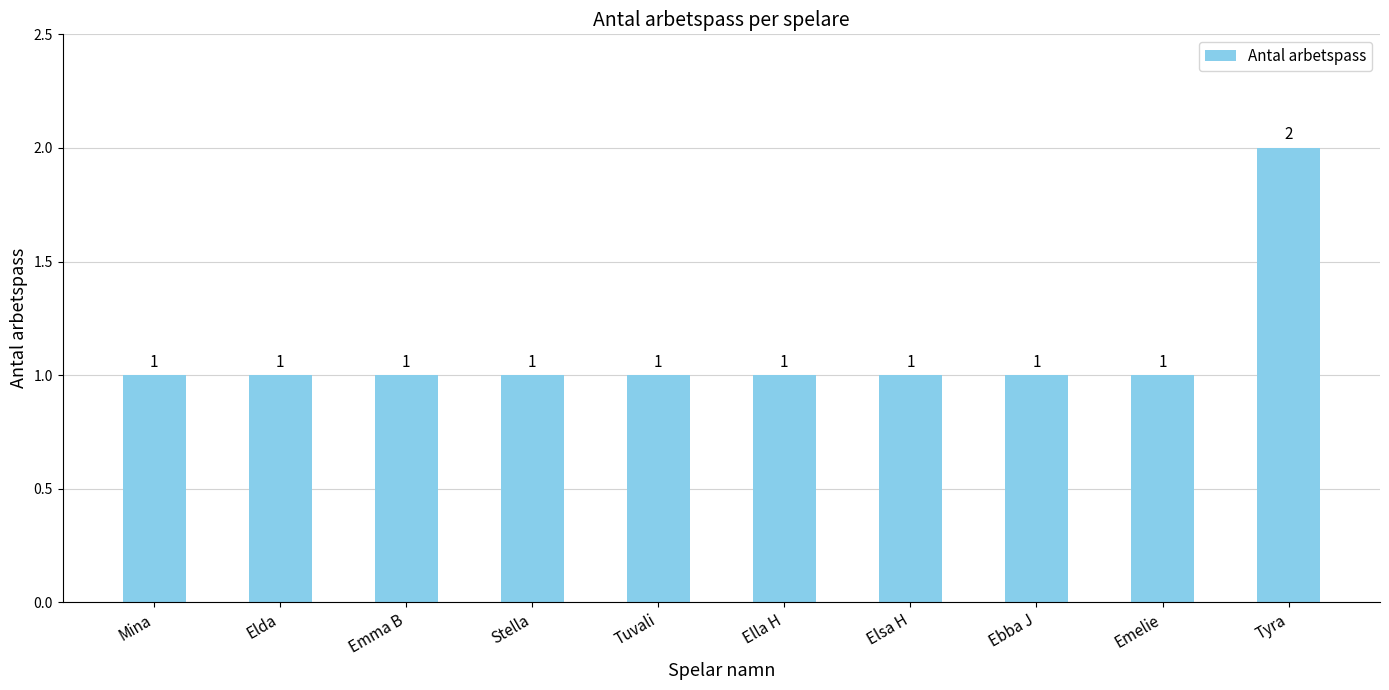

Reading right to left, transcribe all the data shown in this chart.

Tyra=2	Emelie=1	Ebba J=1	Elsa H=1	Ella H=1	Tuvali=1	Stella=1	Emma B=1	Elda=1	Mina=1